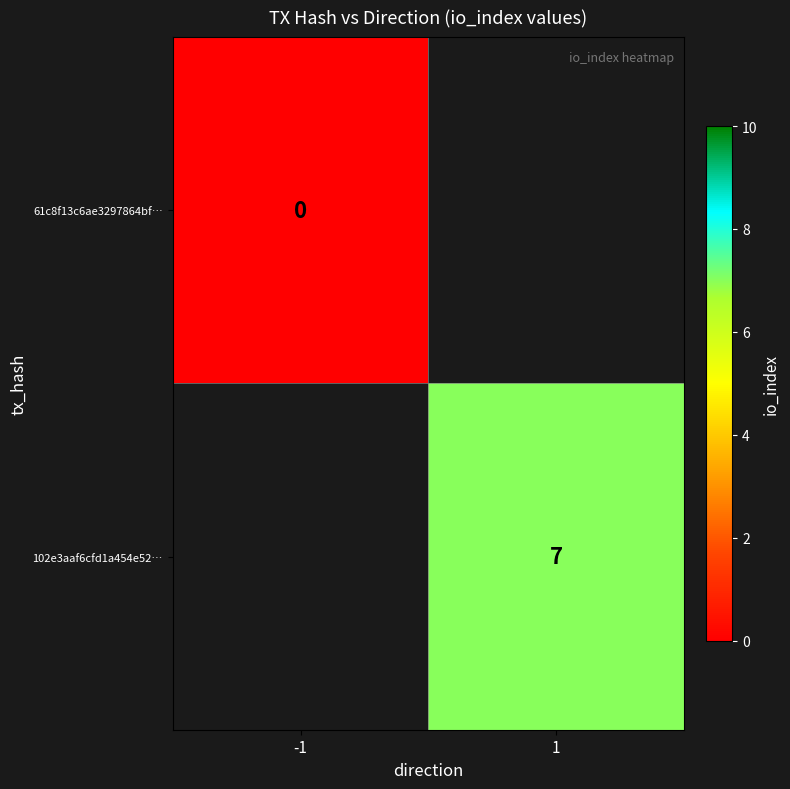

True or false: 102e3aaf6cfd1a454e52… has a value of 4 at 1.

False